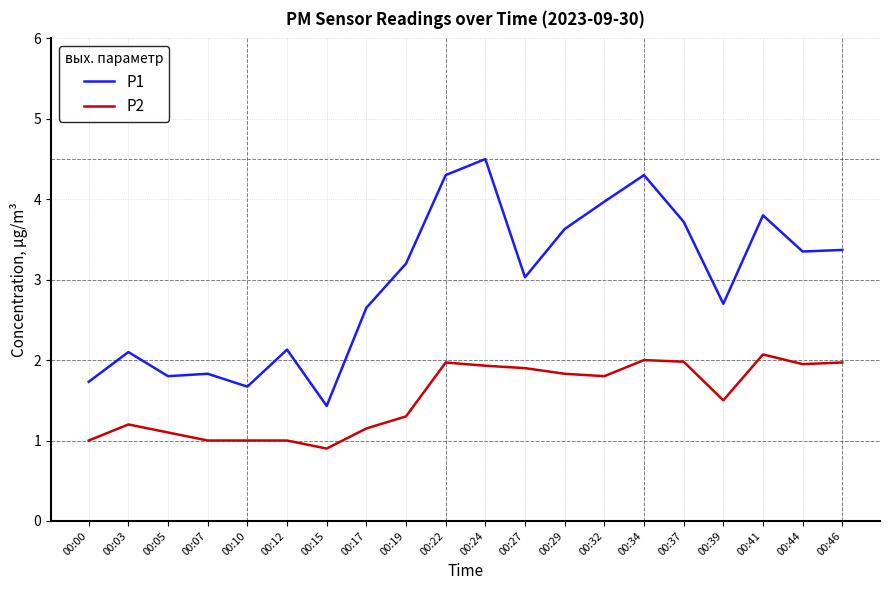

List the series in order of their peak value, lowest first.

P2, P1